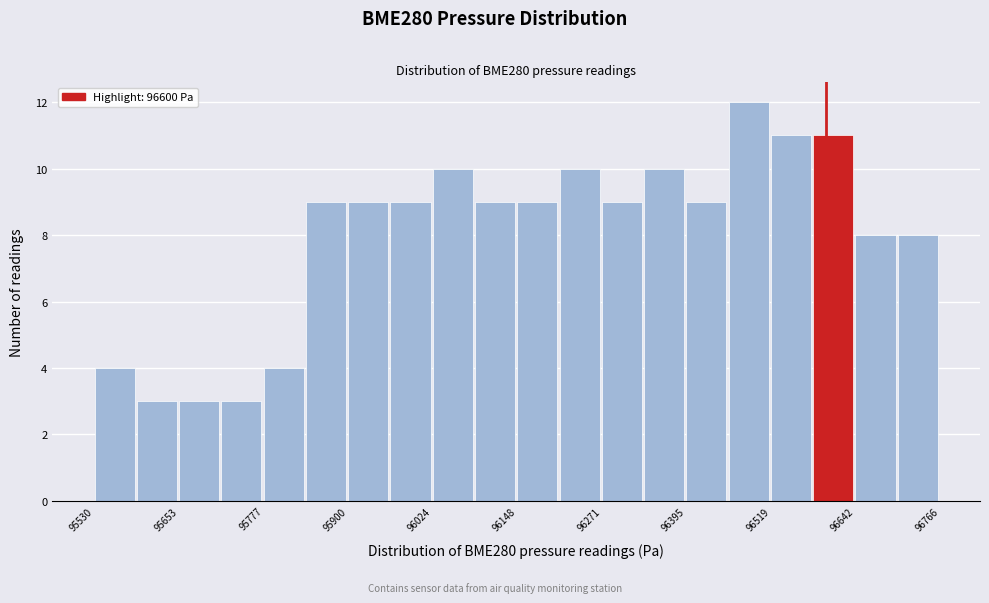

Around what value on the x-axis is the tallest bar? Give the approximate position of its centre, as read against the axis.

96480